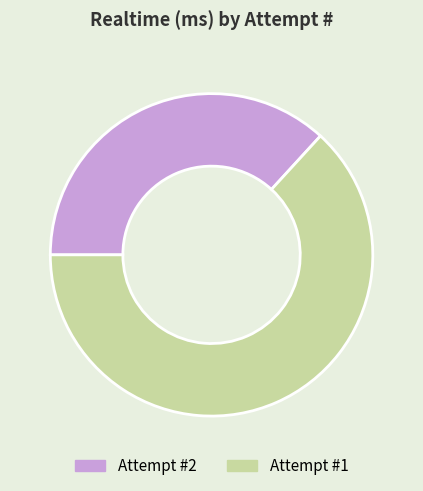

The Attempt #1 slice represents 72% of the pie. True or false?

False